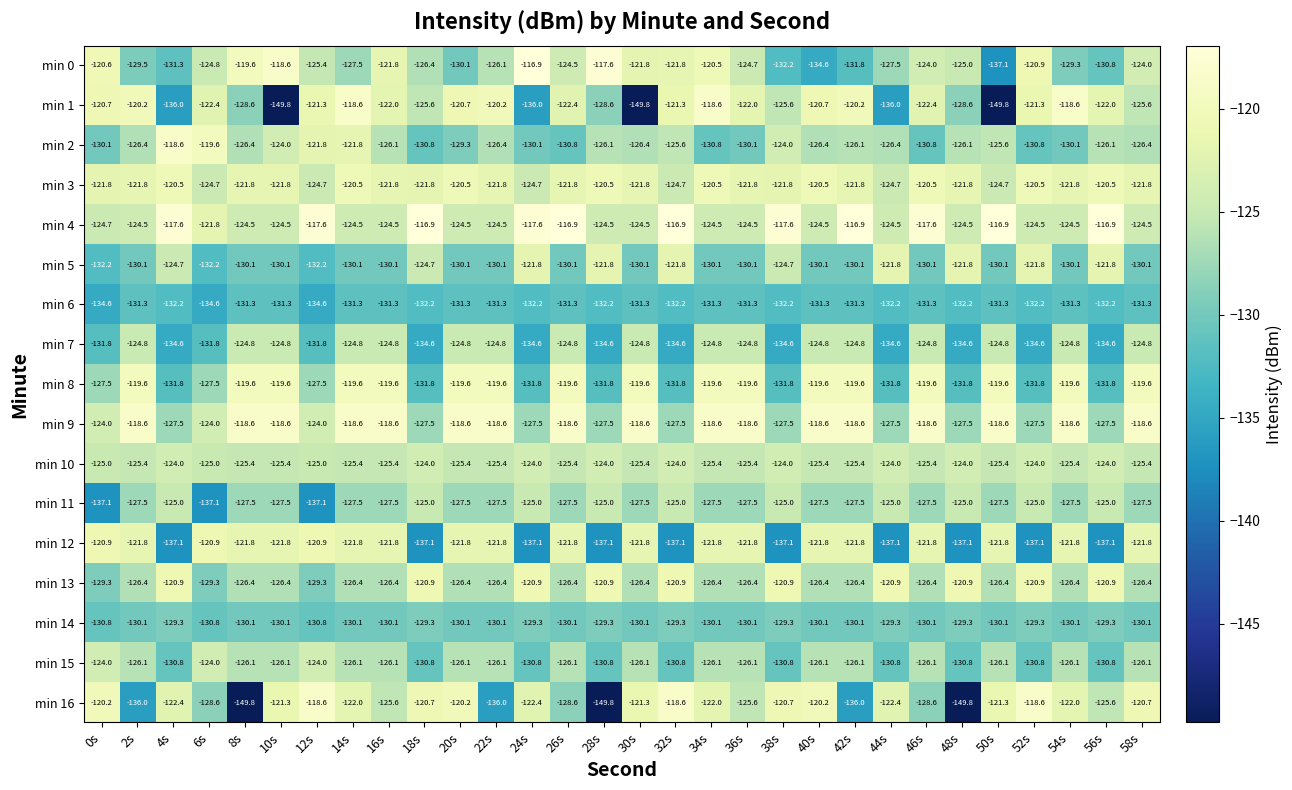

True or false: min 10 has a value of -125.4 at 42s.

True